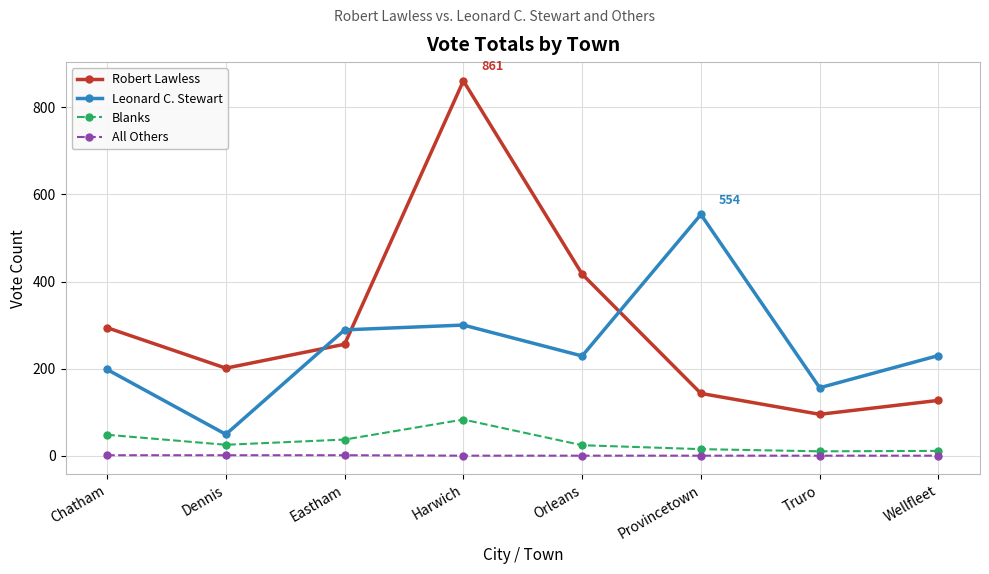

Which category has the lowest value in the Leonard C. Stewart series?

Dennis